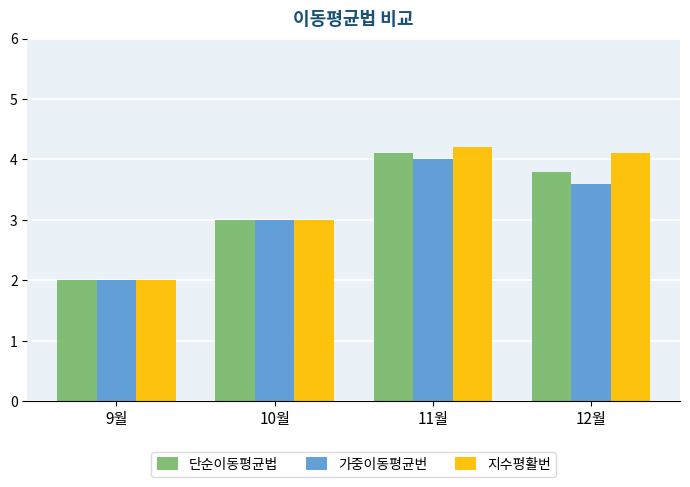

What is the total value across all series at 10월?

9.0